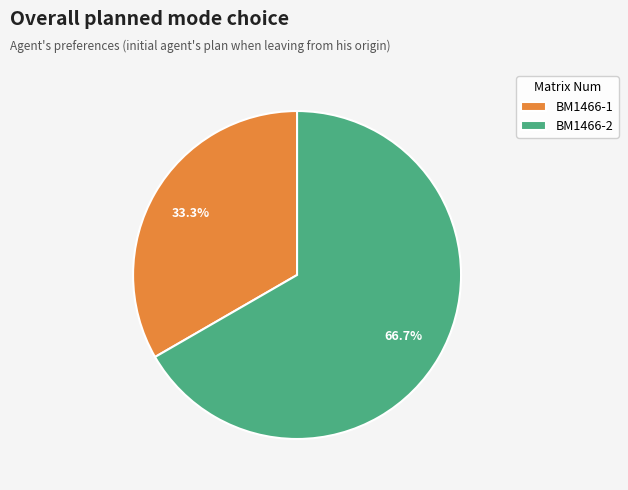

Rank the categories by value from highest to lowest.

BM1466-2, BM1466-1